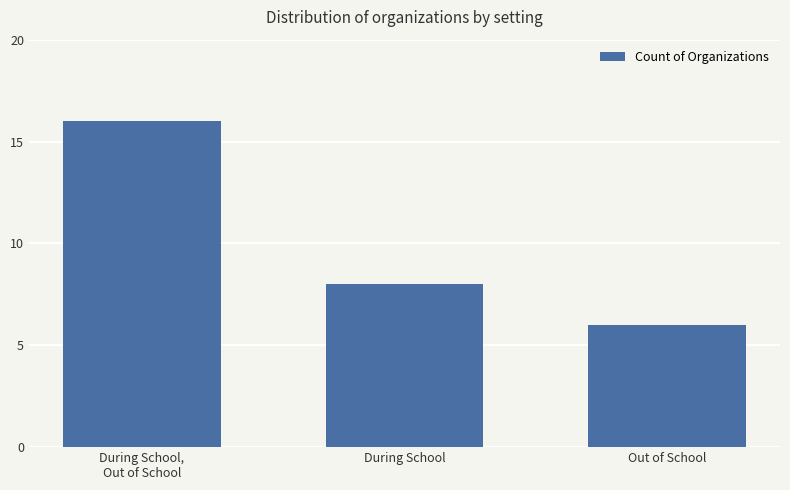

Rank the categories by value from lowest to highest.

Out of School, During School, During School,
Out of School